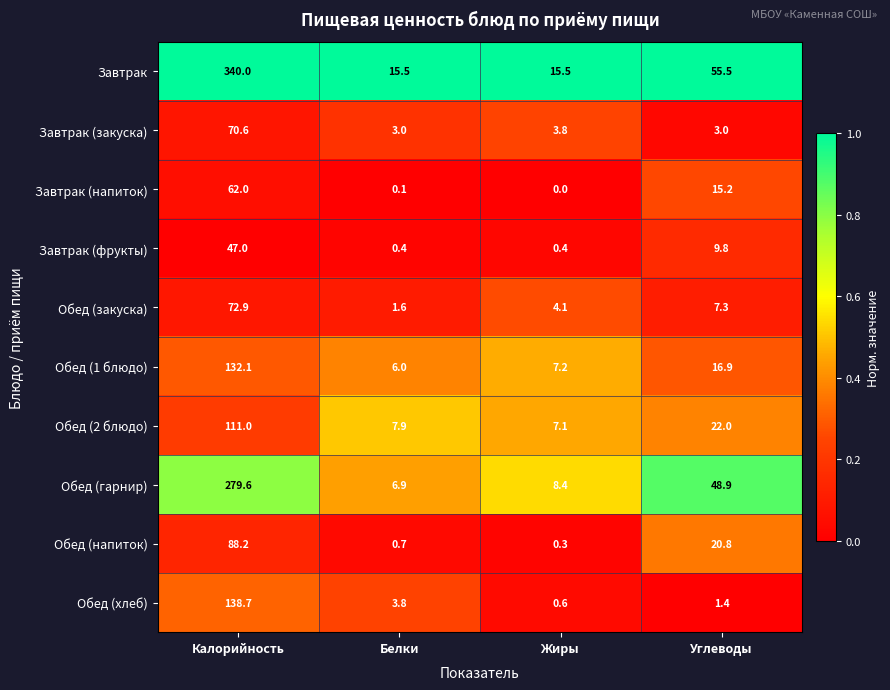

What is the total value across all series at Углеводы?

200.8